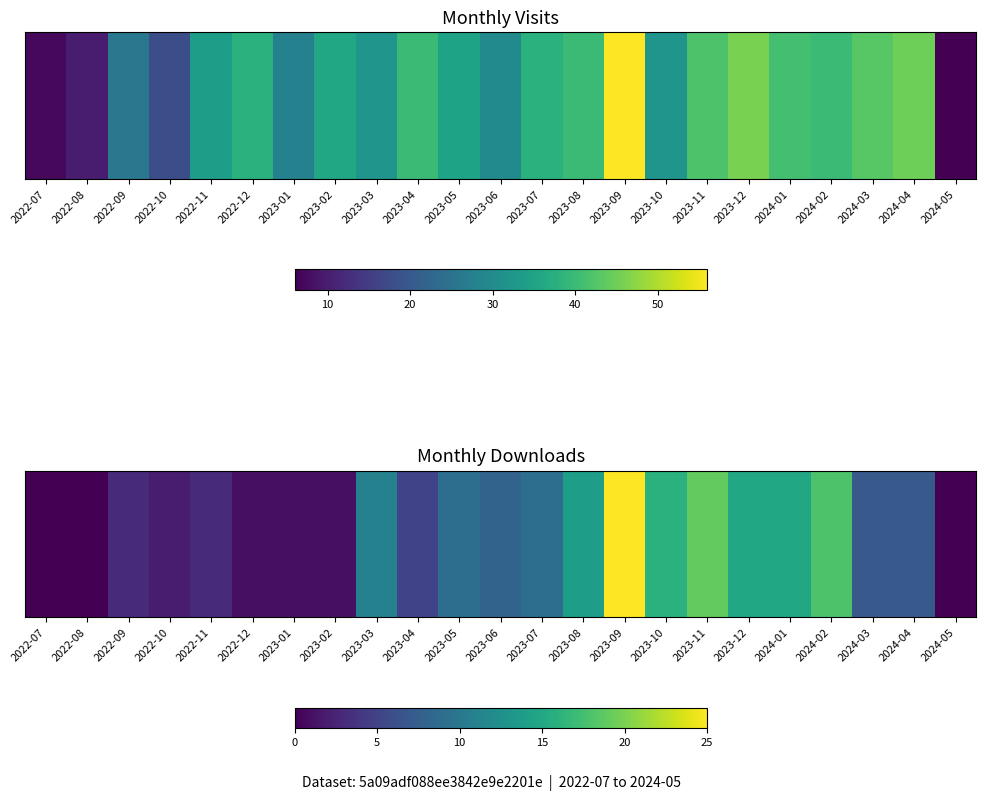

What is the greatest value displayed?

25